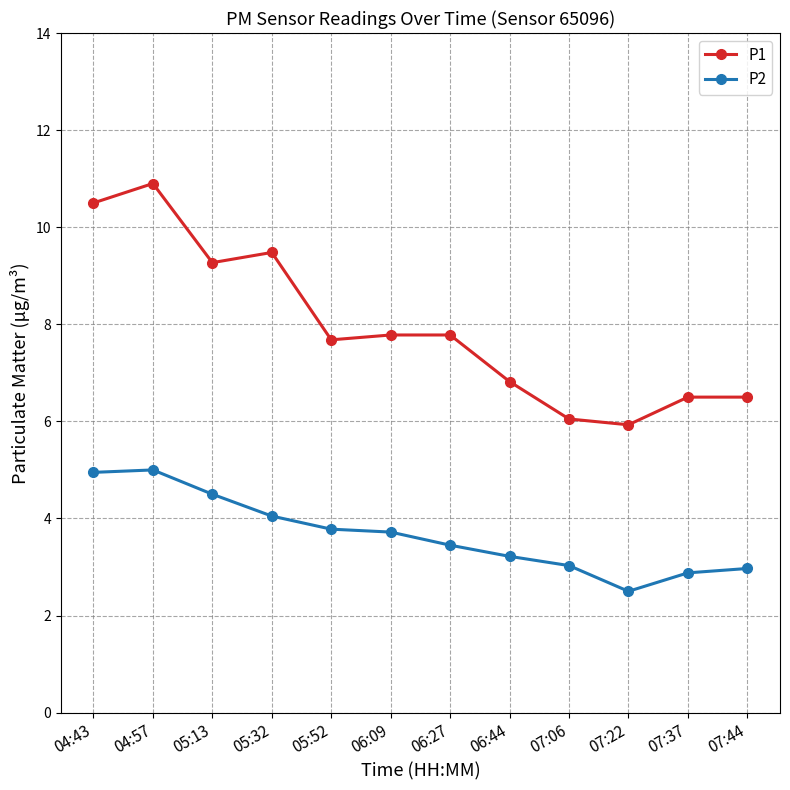

Where does the P2 series first go above 3?

04:43